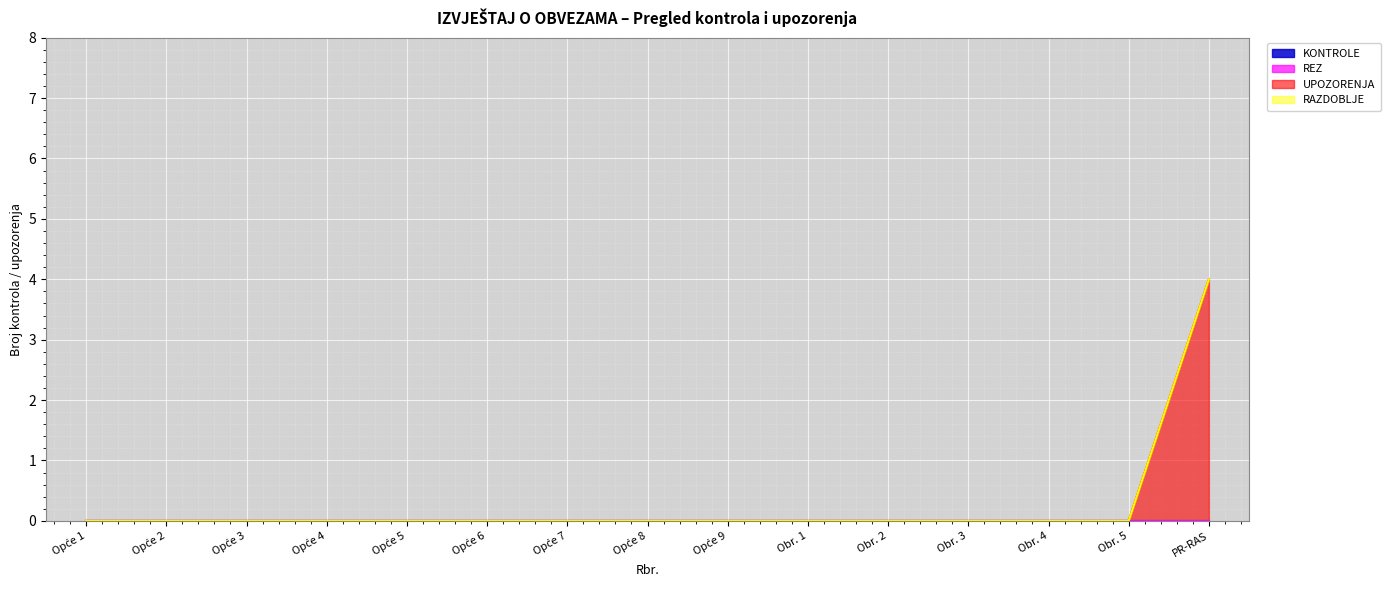

List the labels in order of REZ value, smallest first.

1, 2, 3, 4, 5, 6, 7, 8, 9, 10, 11, 12, 13, 14, 15